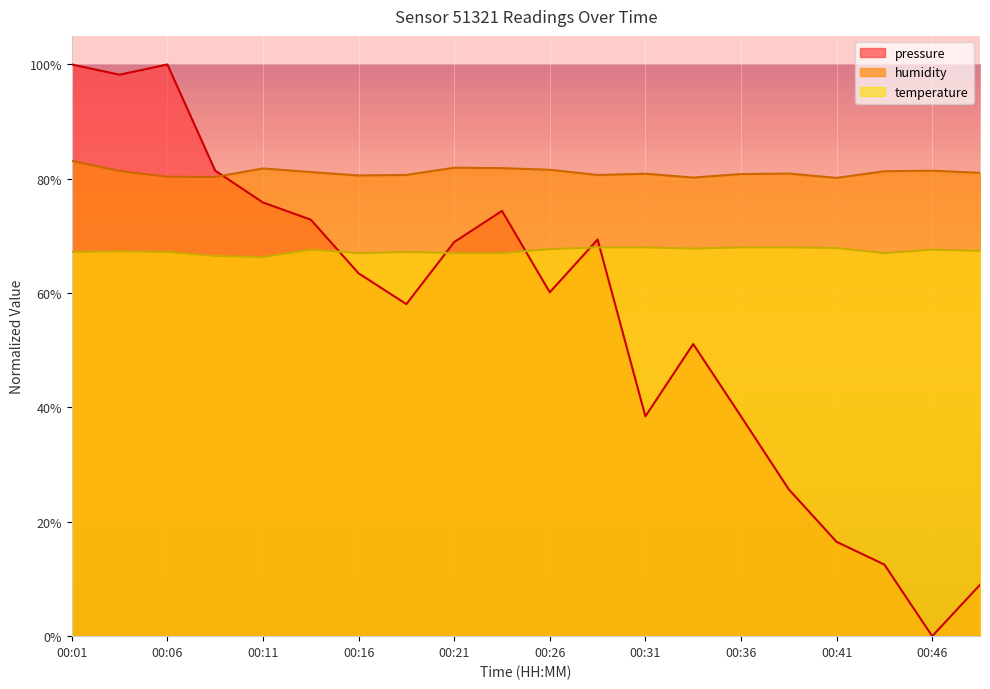

Between 00:01 and 00:11, which is larger?

00:01